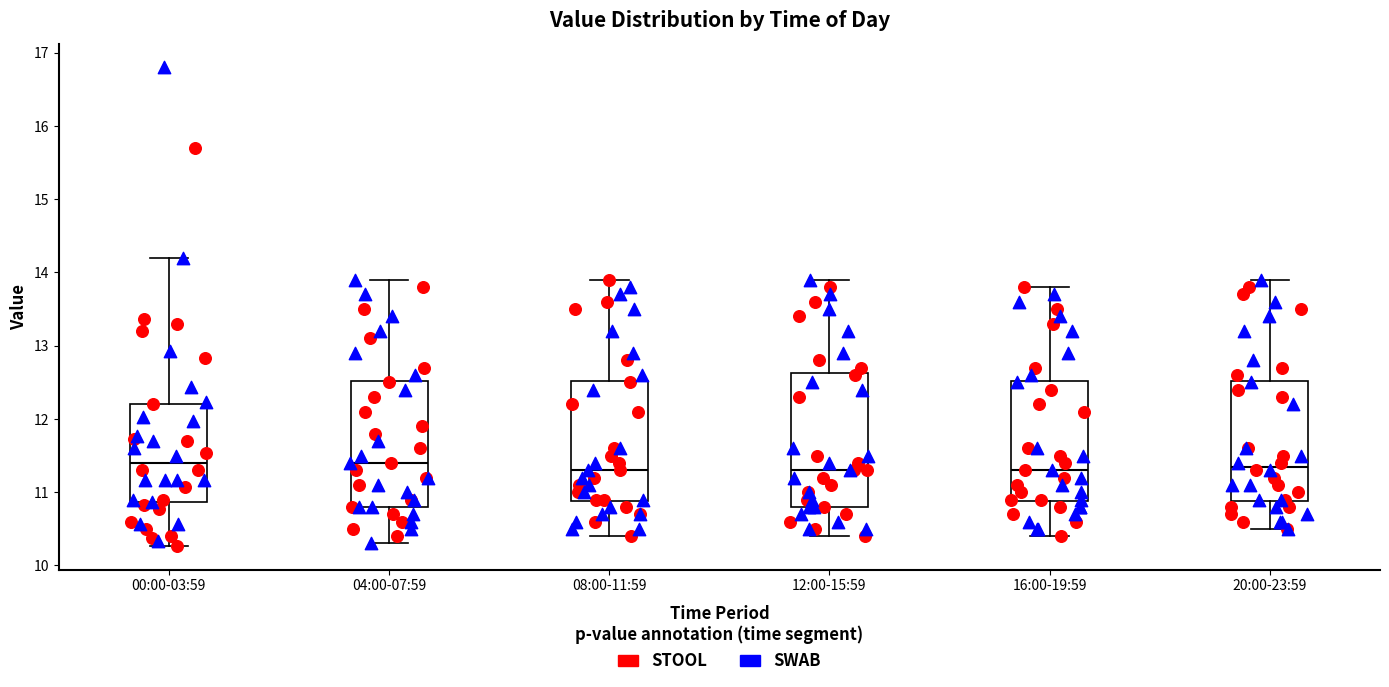

Where does the lower whisker of the box for 04:00-07:59 end on the y-axis? The values are not printed on the chart, so give them approximately, as read against the axis.

10.3